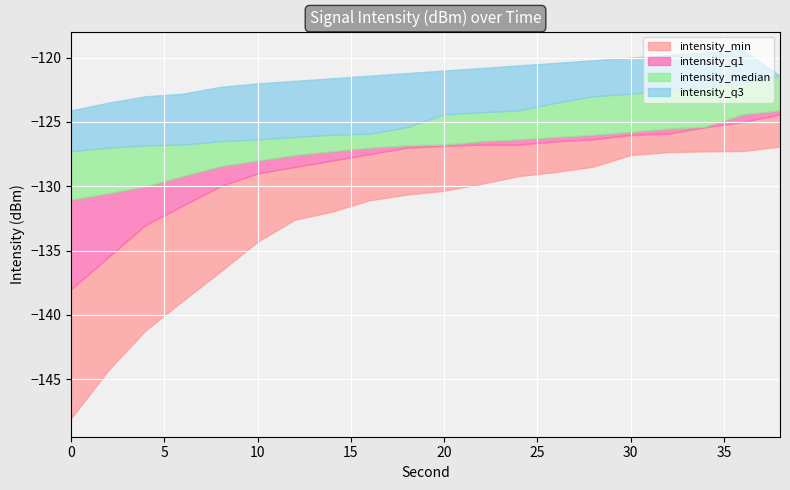

Read the intensity_max value at 36.

-119.4